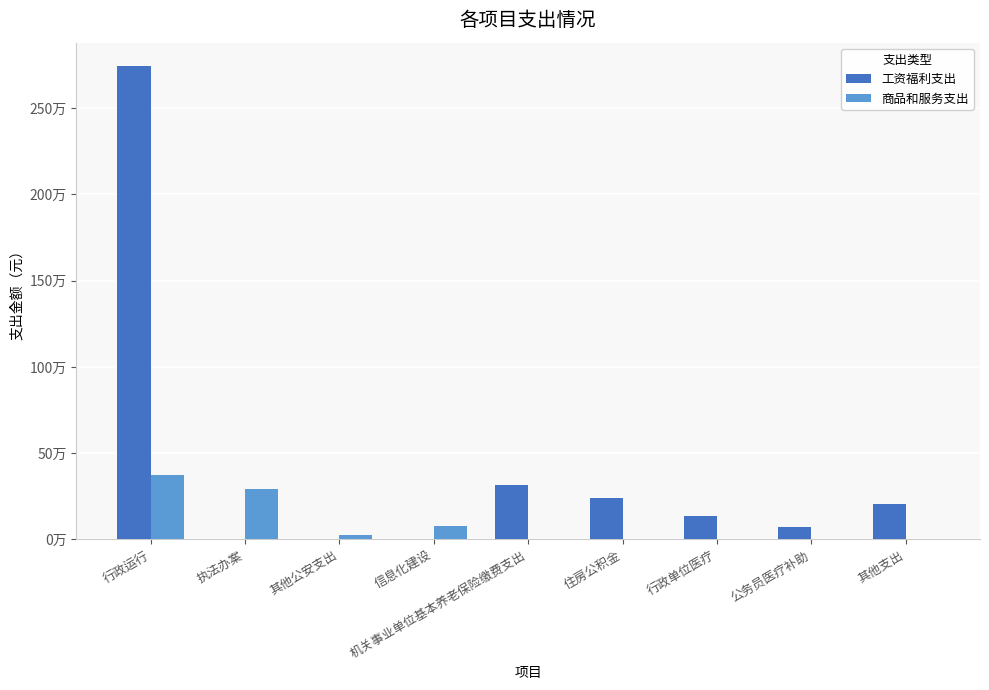

Are the bars horizontal?

No